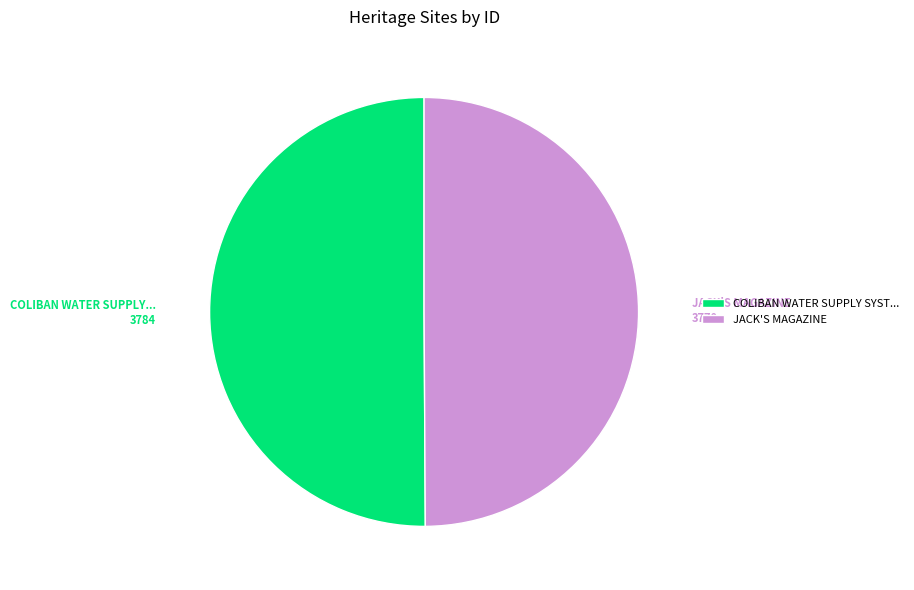

Combined, do JACK'S MAGAZINE and COLIBAN WATER SUPPLY SYST... account for over 50%?

Yes